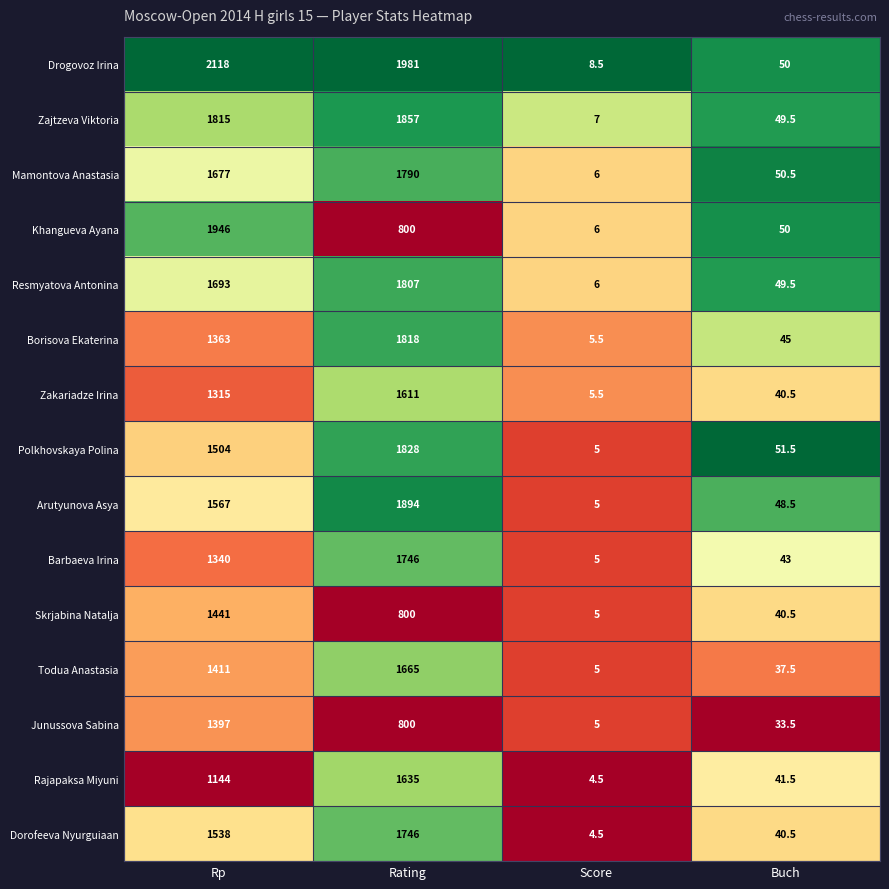

At which label is Todua Anastasia closest to 835?

Rp